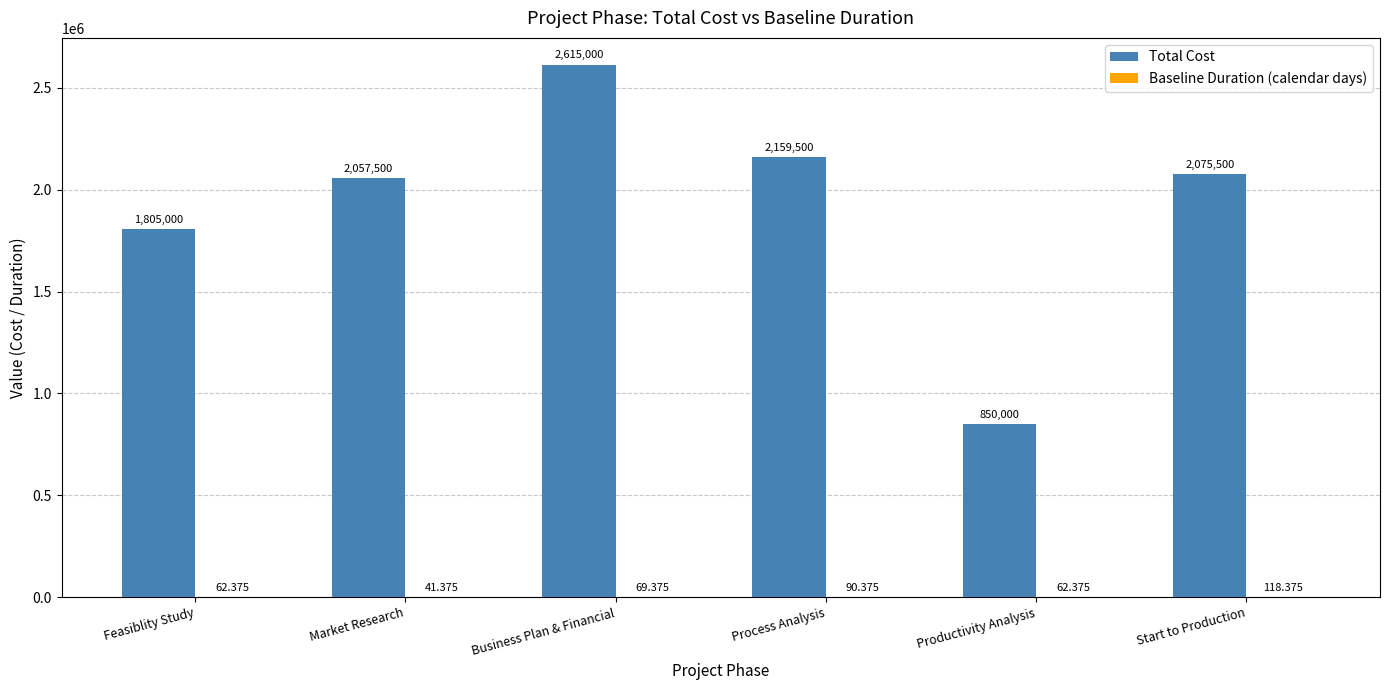

Which series changed the most between Business Plan & Financial and Productivity Analysis?

Total Cost